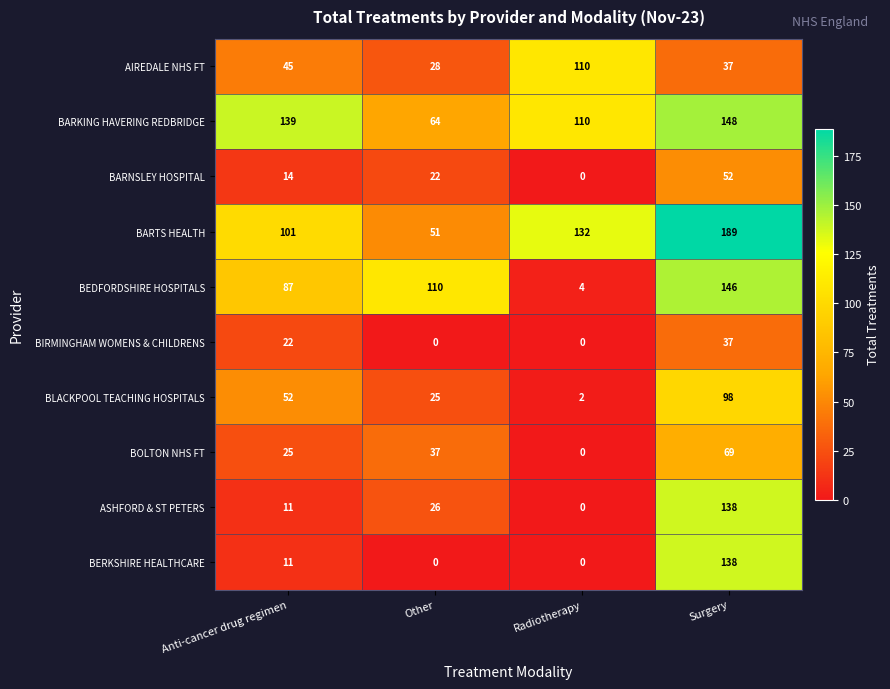

Which series has the largest total across all categories?

BARTS HEALTH